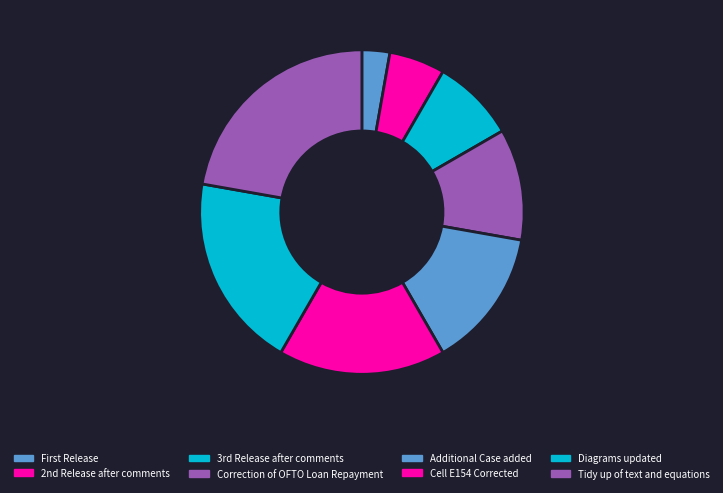

To the nearest percent, what percentage of the pie is Correction of OFTO Loan Repayment?

11%